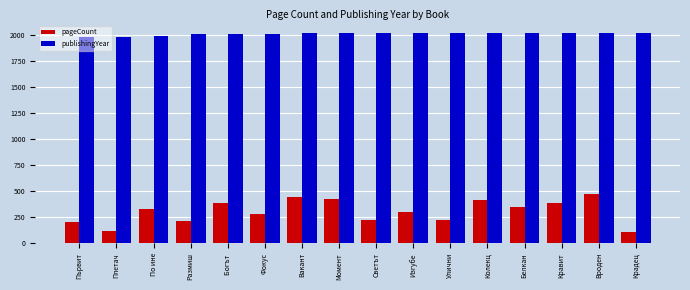

Rank the series by their average value, from highest to lowest.

publishingYear, pageCount